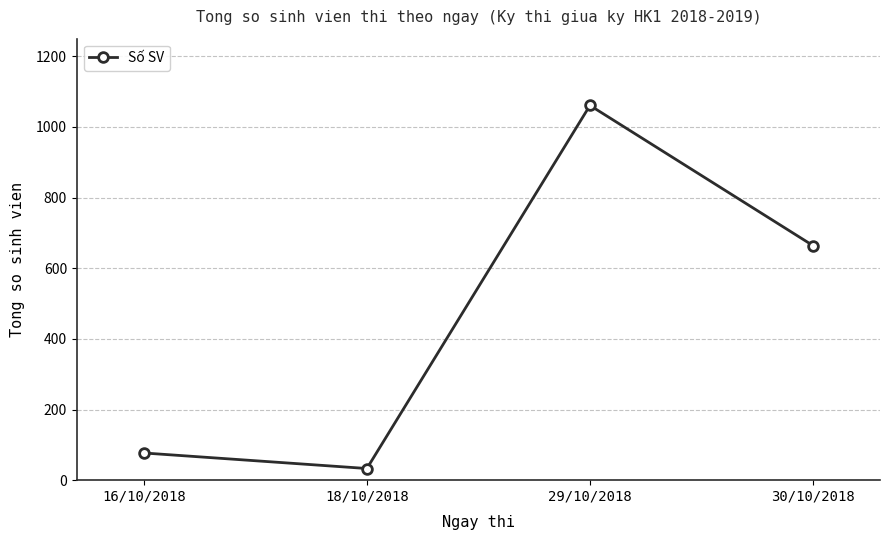

True or false: the data has more than 1 interior local peaks.

False